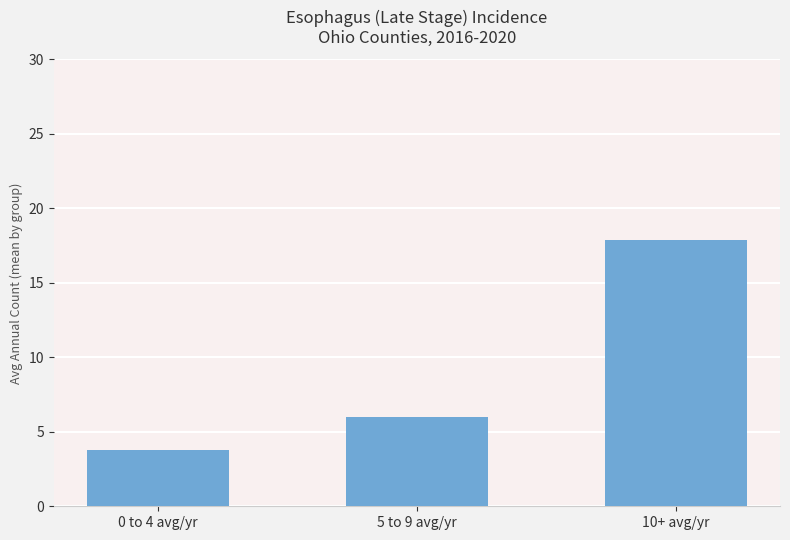

Is it true that the value at 10+ avg/yr is 31.3?

False